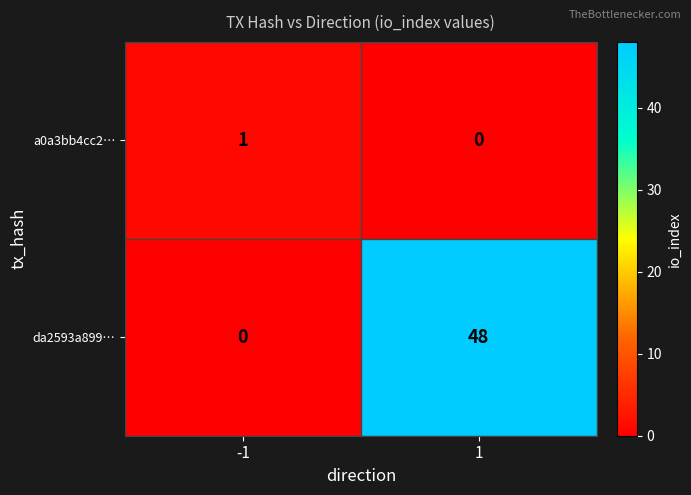

Rank the series by their average value, from highest to lowest.

da2593a899…, a0a3bb4cc2…